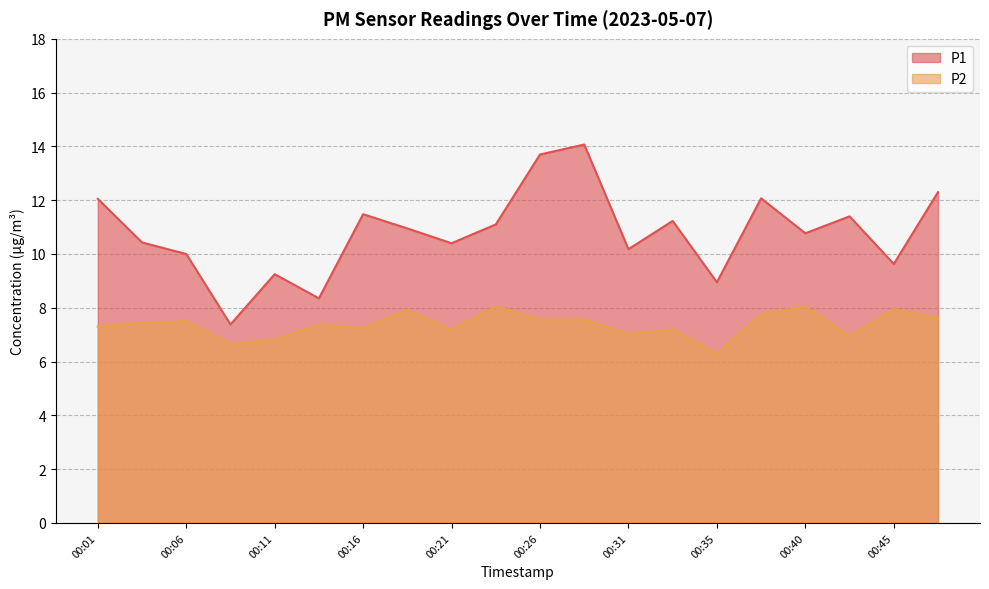

At how many categories does at least one series exceed 11?

9